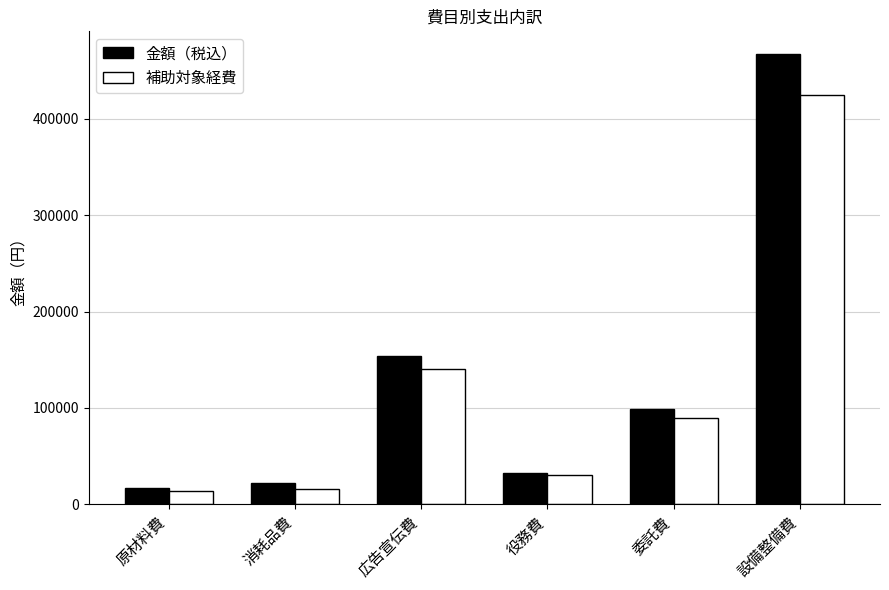

At which label does 金額（税込） first exceed 99000?

広告宣伝費